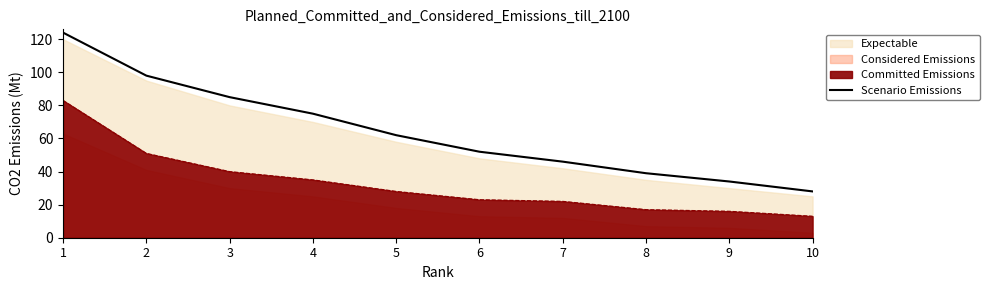

What is the maximum value shown in the chart?

124